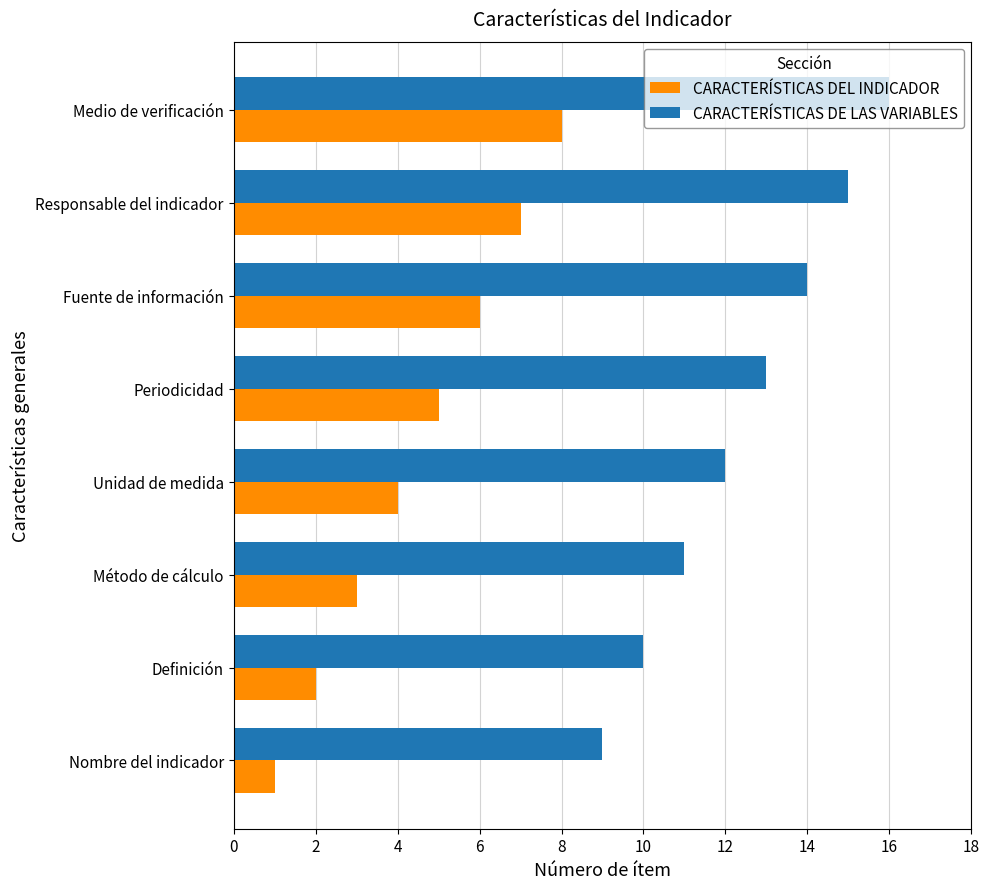

What is the difference between the maximum and minimum values in the CARACTERÍSTICAS DEL INDICADOR series?

7